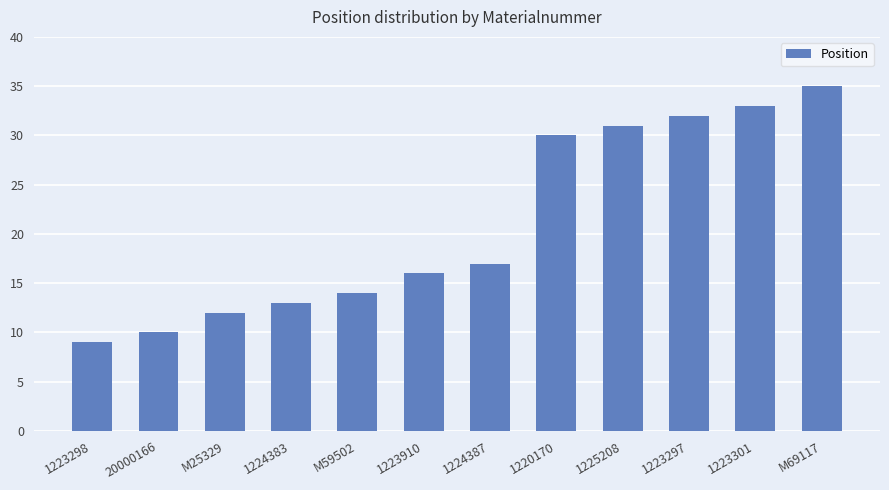

What position from the right is 20000166?

11